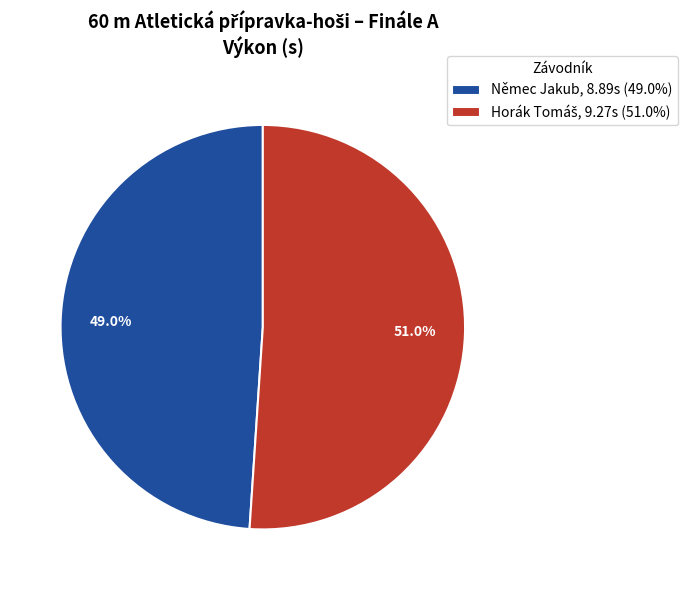

Is Němec Jakub, 8.89s (49.0%) the majority of the pie?

No